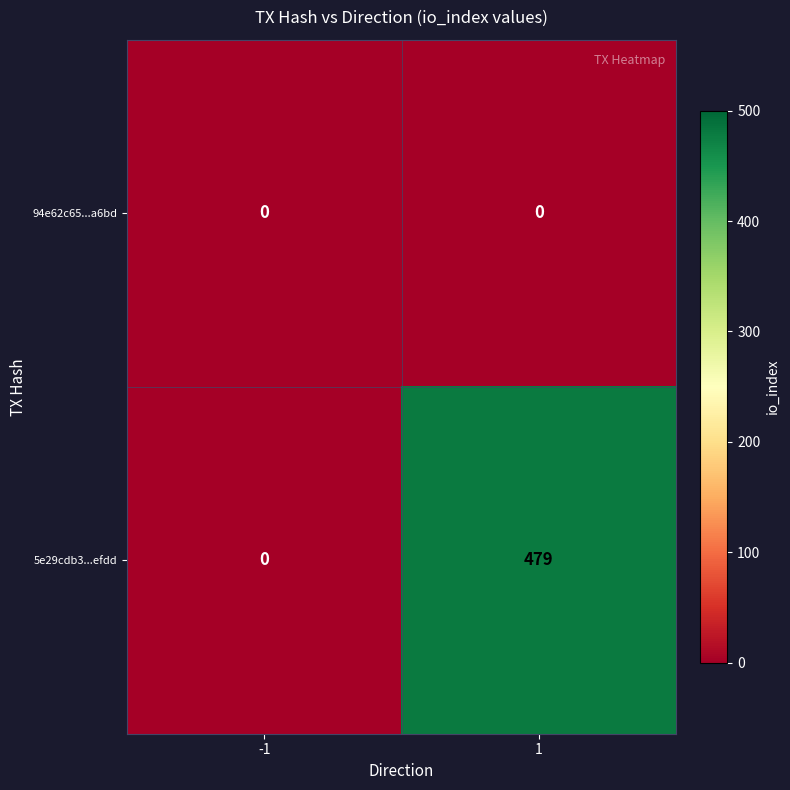

Rank the series by their maximum value, from lowest to highest.

94e62c65...a6bd, 5e29cdb3...efdd